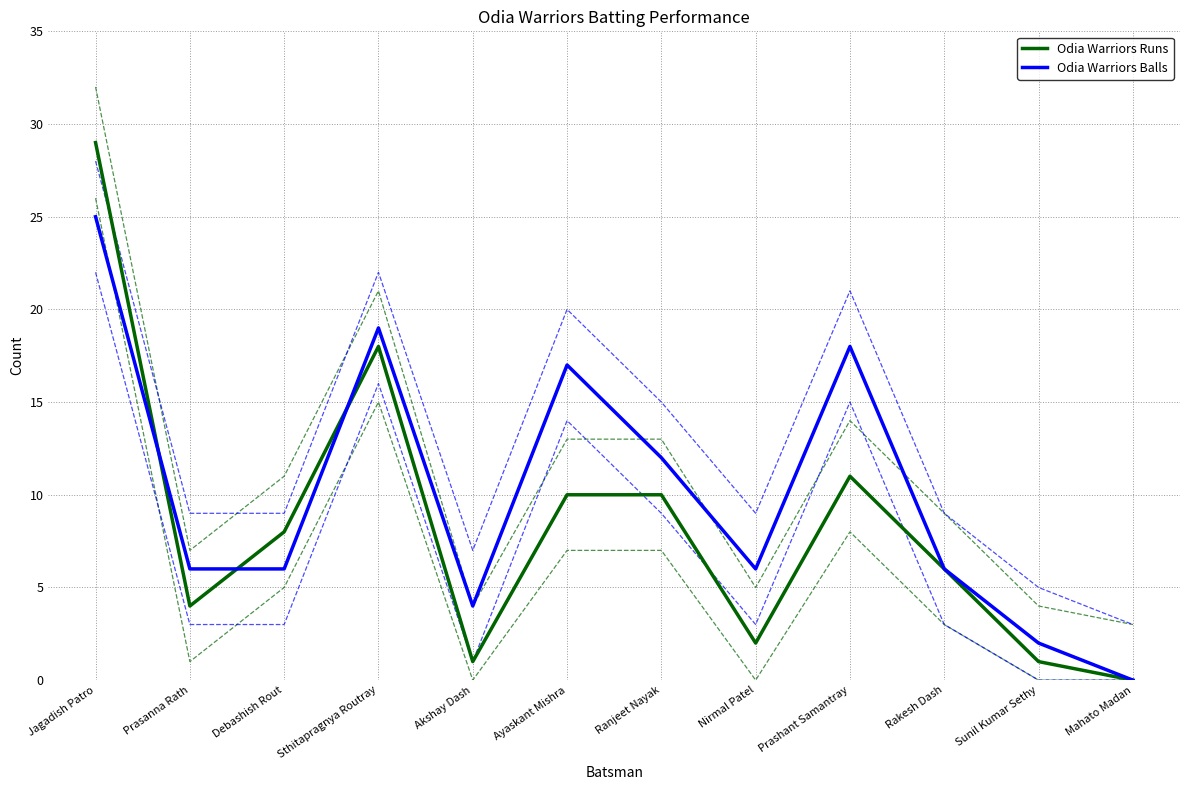

The value of Odia Warriors Balls at Sunil Kumar Sethy is 3. True or false?

False